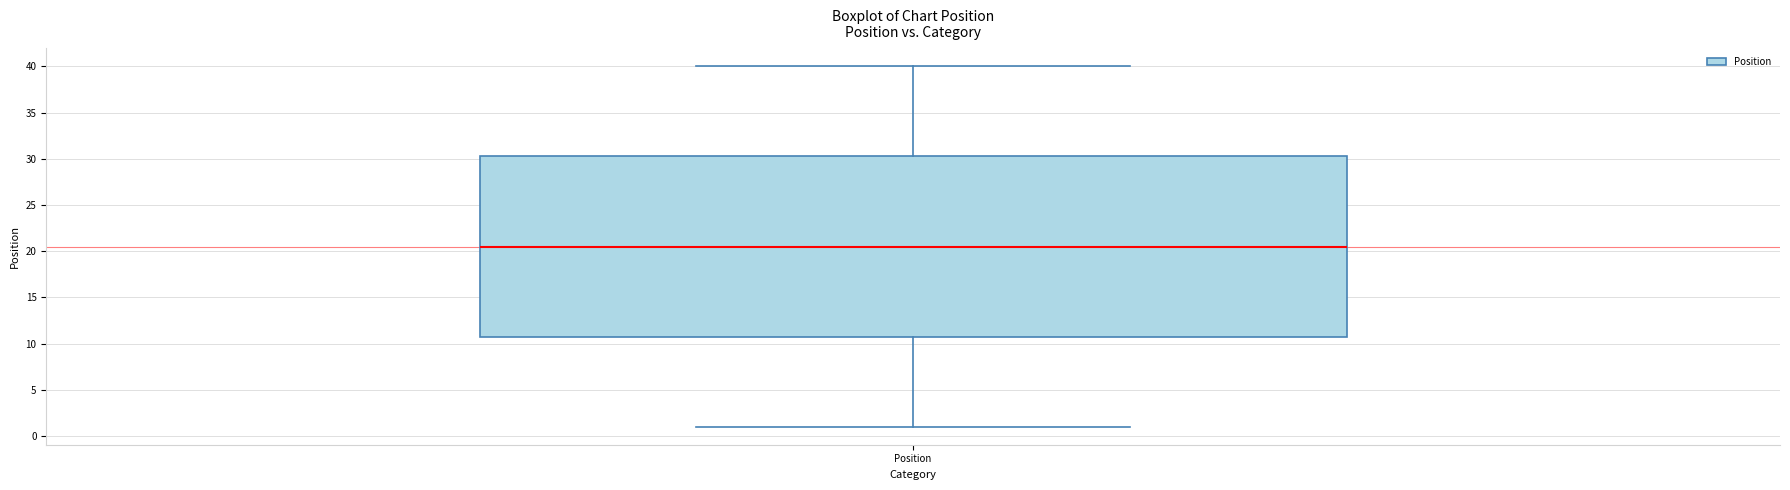

Read this box plot against the y-axis: the position of the median line, the range covered by the box, and the ends of both whiskers. The values are not printed on the chart, so give them approximately, as read against the axis.

median 20.5, box 11.0 to 30.5, whiskers 1.0 to 40.0